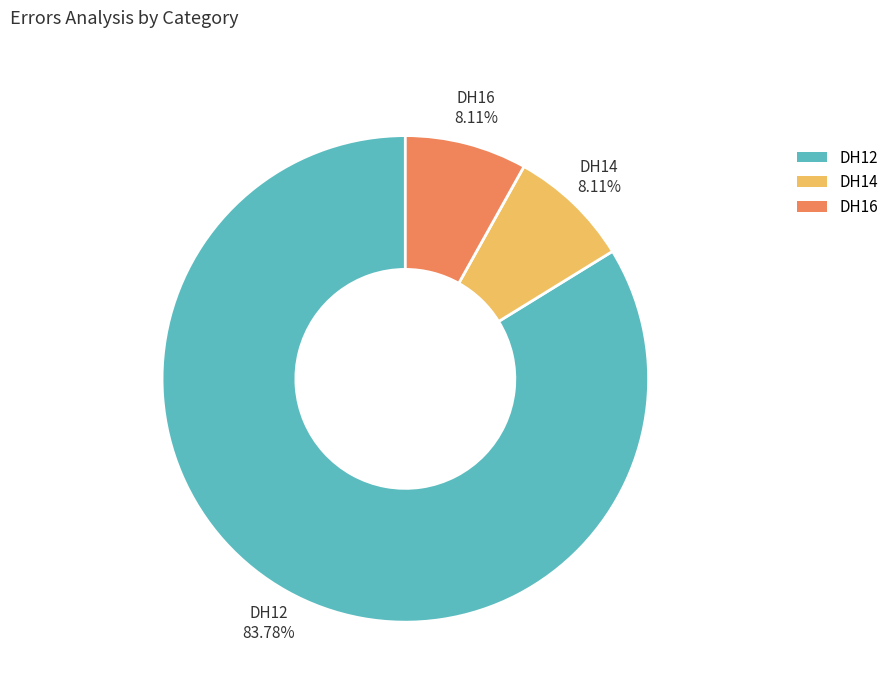

Does any single category account for the majority?

Yes